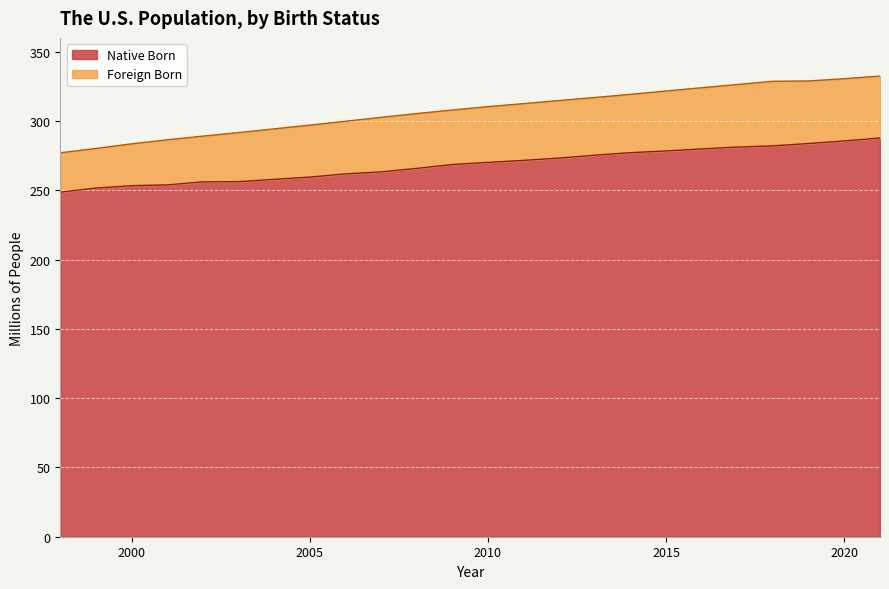

Between 2018 and 2000, which is larger?

2018